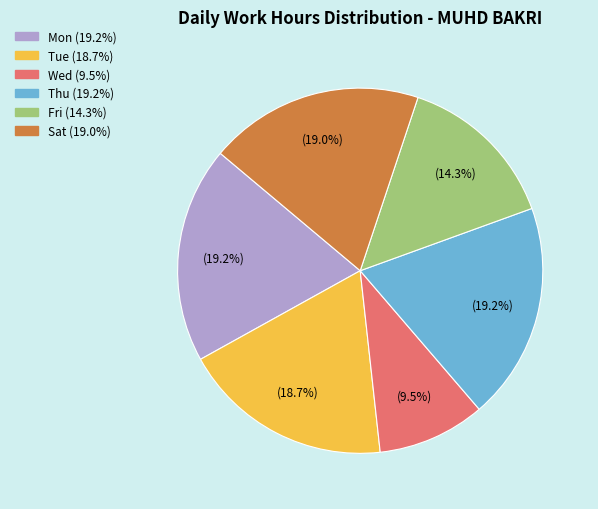

Is there any slice that represents more than half of the pie?

No